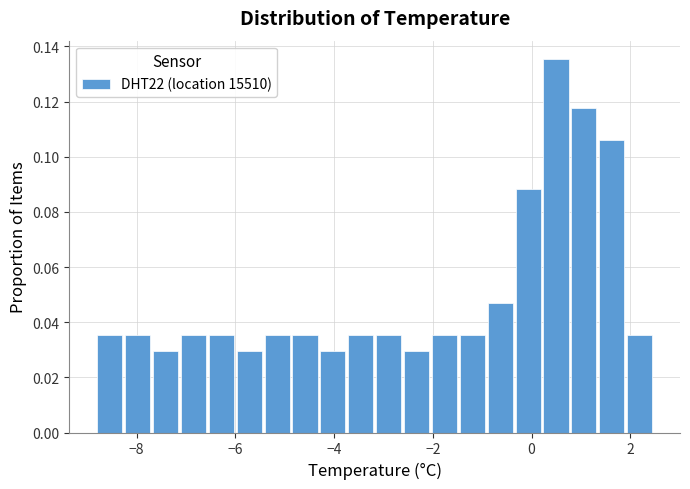

Read against the x-axis, roughly where is the centre of the tallest bar?

0.4